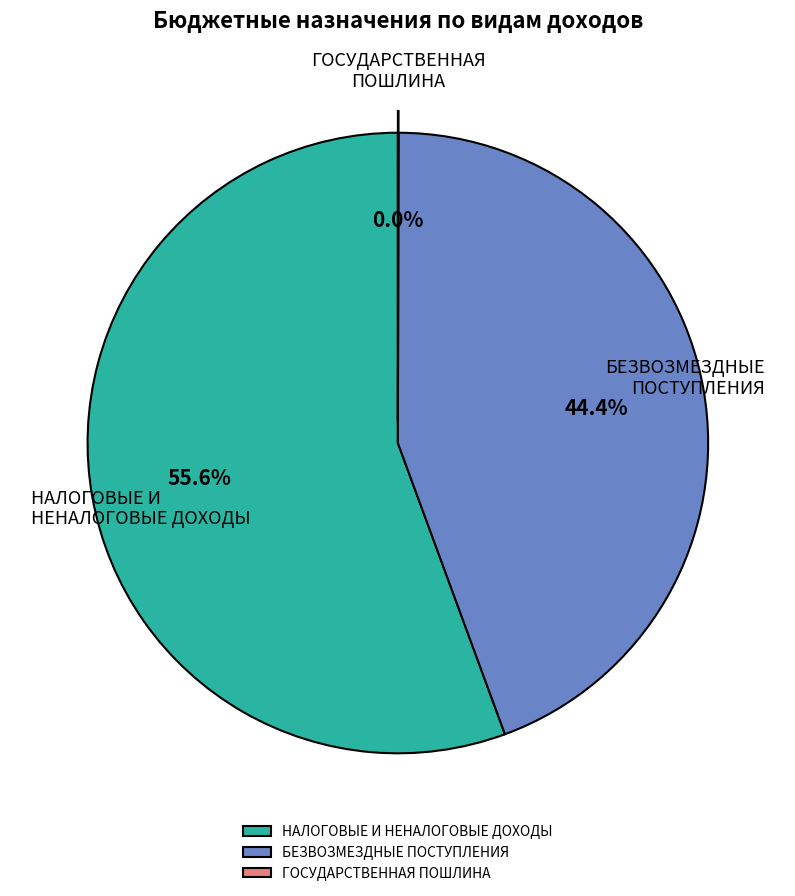

Which slice represents more than half of the pie?

НАЛОГОВЫЕ И НЕНАЛОГОВЫЕ ДОХОДЫ